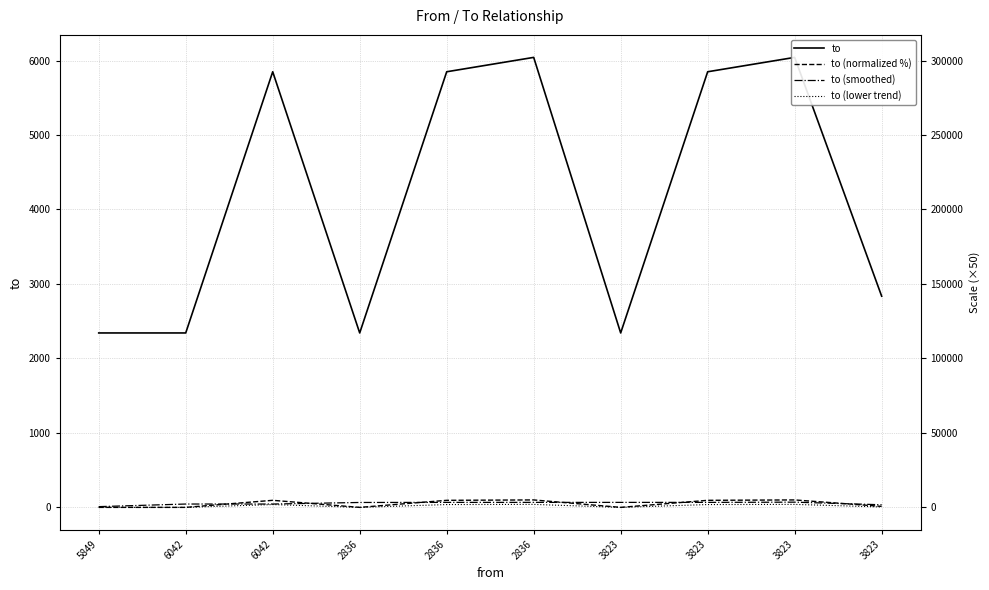

The value of to (lower trend) at 3823 is 40.0. True or false?

True